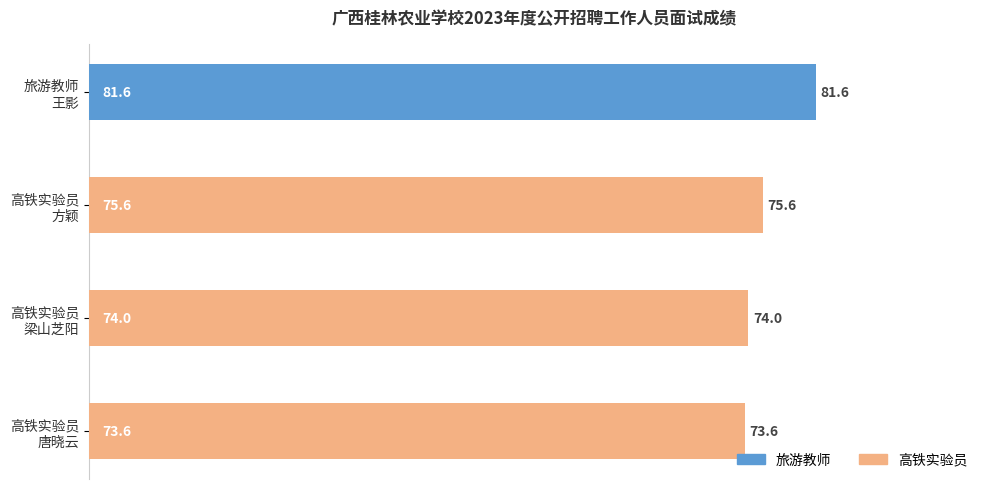

What is the maximum value shown in the chart?

81.6